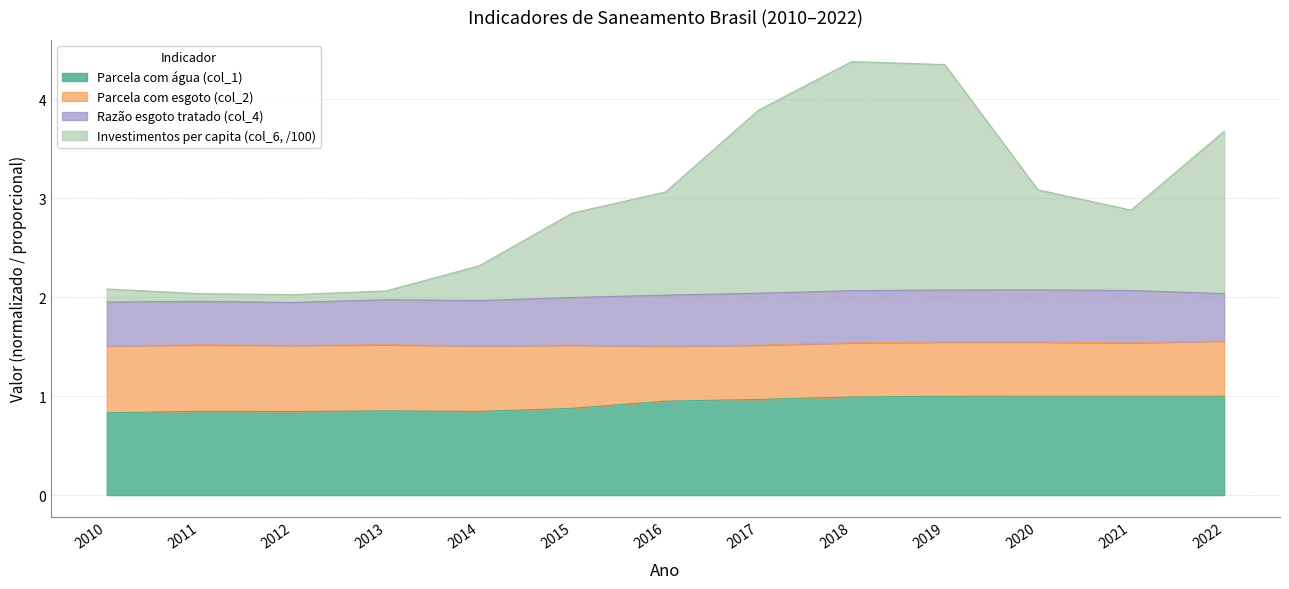

In Parcela com água (col_1), how many points are lower than both neighbors (excluding endpoints)?

2